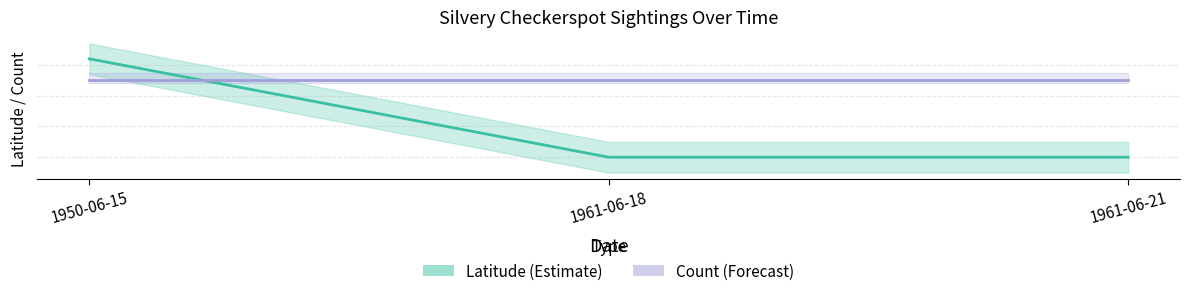

Which series has the widest spread of values?

Latitude